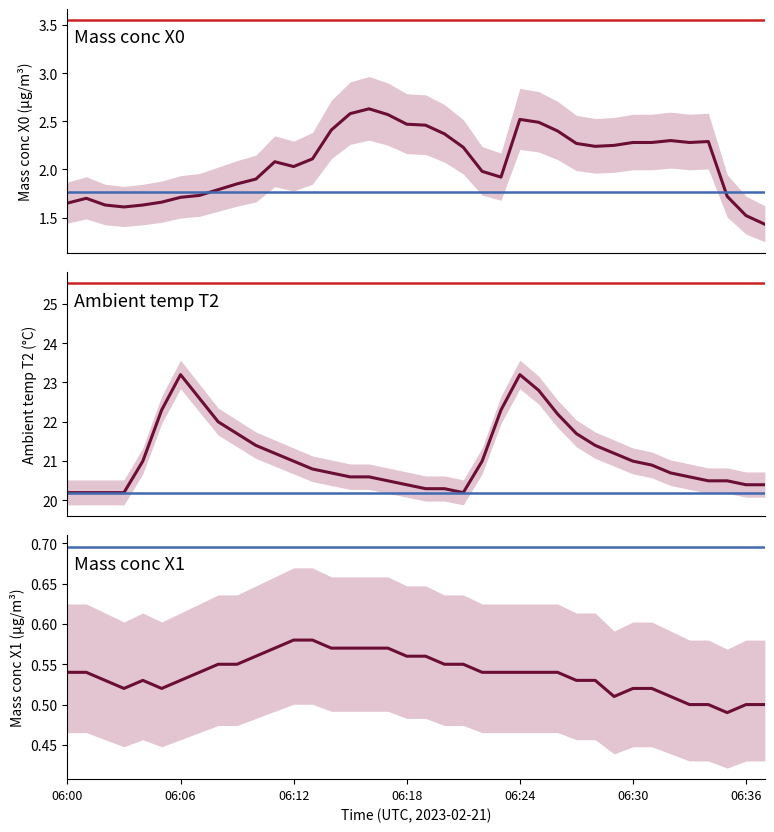

How many lines are shown in the chart?

3